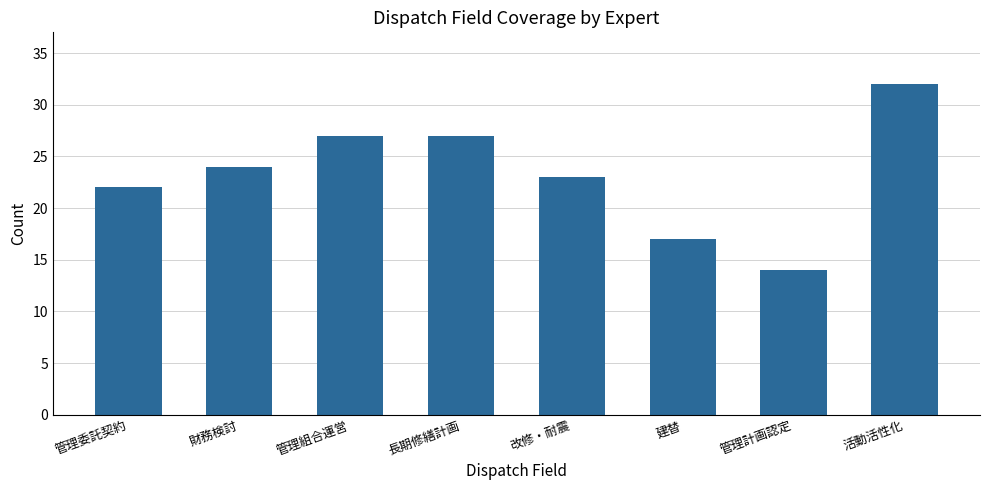

Reading left to right, list all the values displayed in this chart.

管理委託契約=22	財務検討=24	管理組合運営=27	長期修繕計画=27	改修・耐震=23	建替=17	管理計画認定=14	活動活性化=32